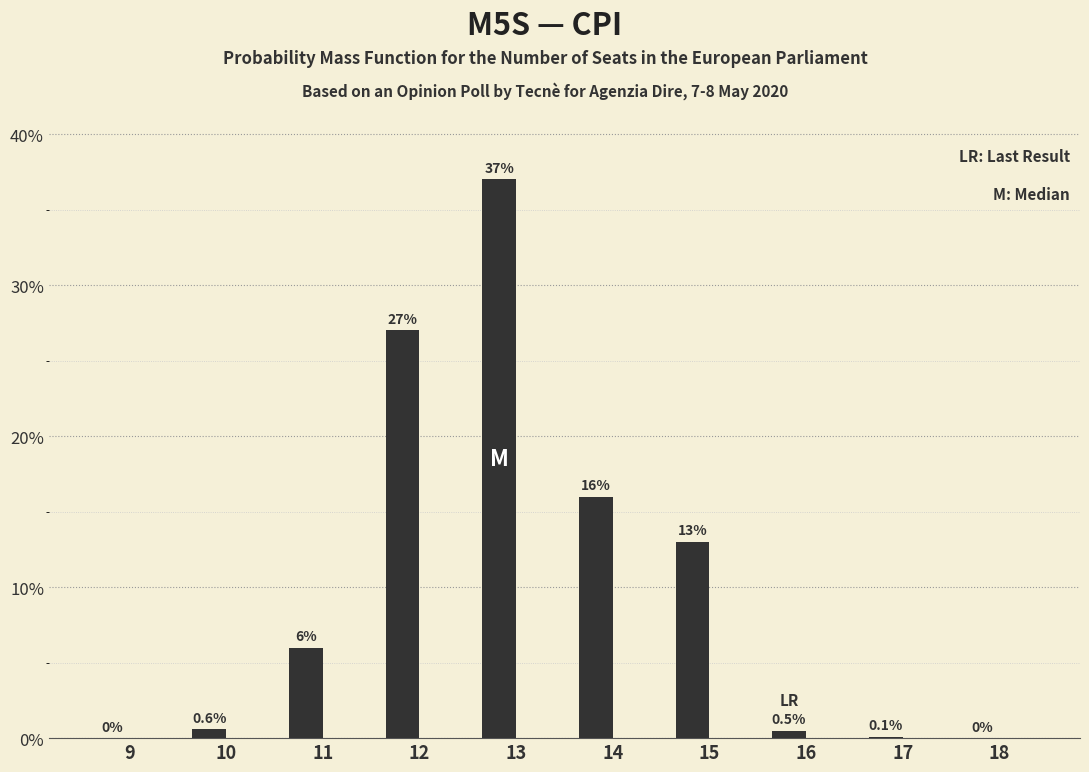

Reading left to right, transcribe all the data shown in this chart.

9=0.0	10=0.6	11=6.0	12=27.0	13=37.0	14=16.0	15=13.0	16=0.5	17=0.1	18=0.0